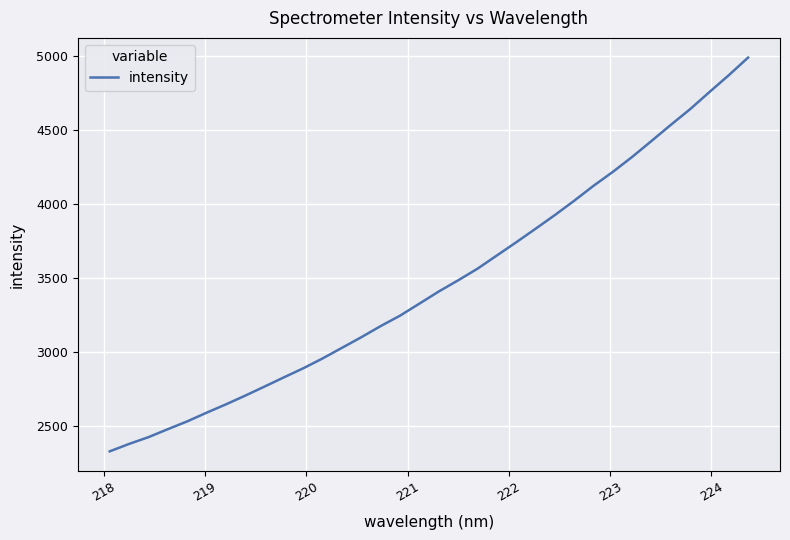

What is the average value?

3469.8